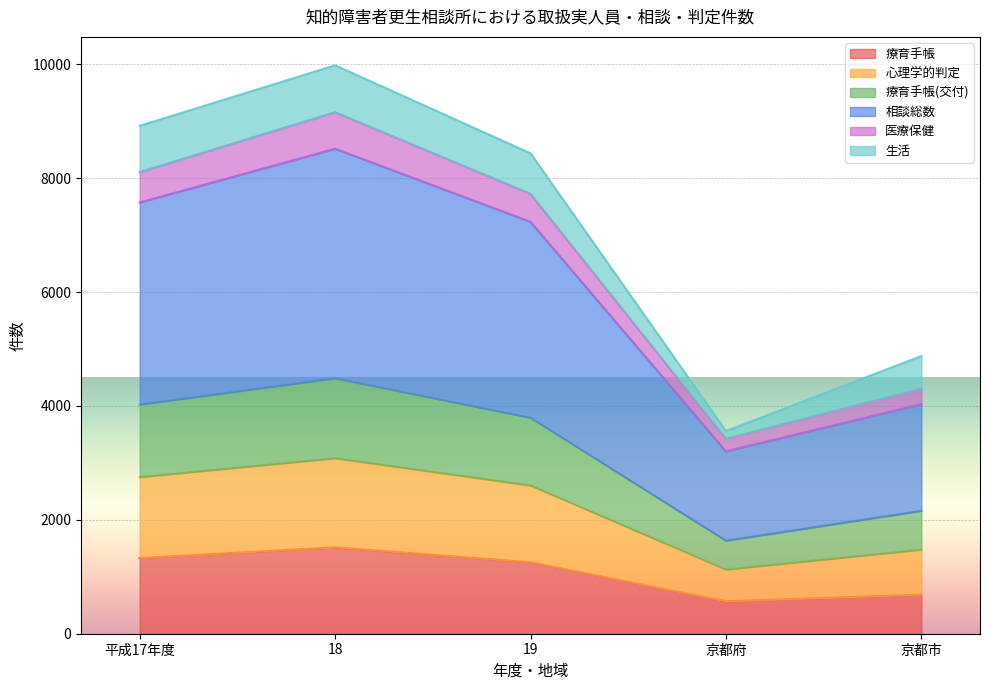

What is the lowest value of the 療育手帳 series?

569